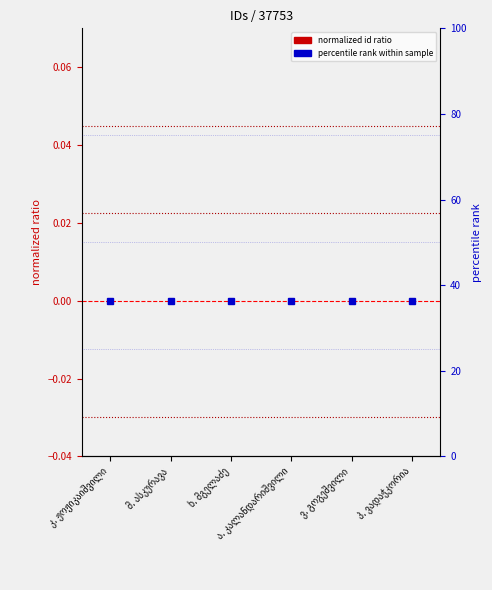

List the labels in order of value, smallest first.

მ. ასკურავა, პ. ვადაჭკორია, ხ. მგელაძე, ა. კალანდარიშვილი, ვ. გოგეშვილი, კ. ჟოჟიკაიშვილი